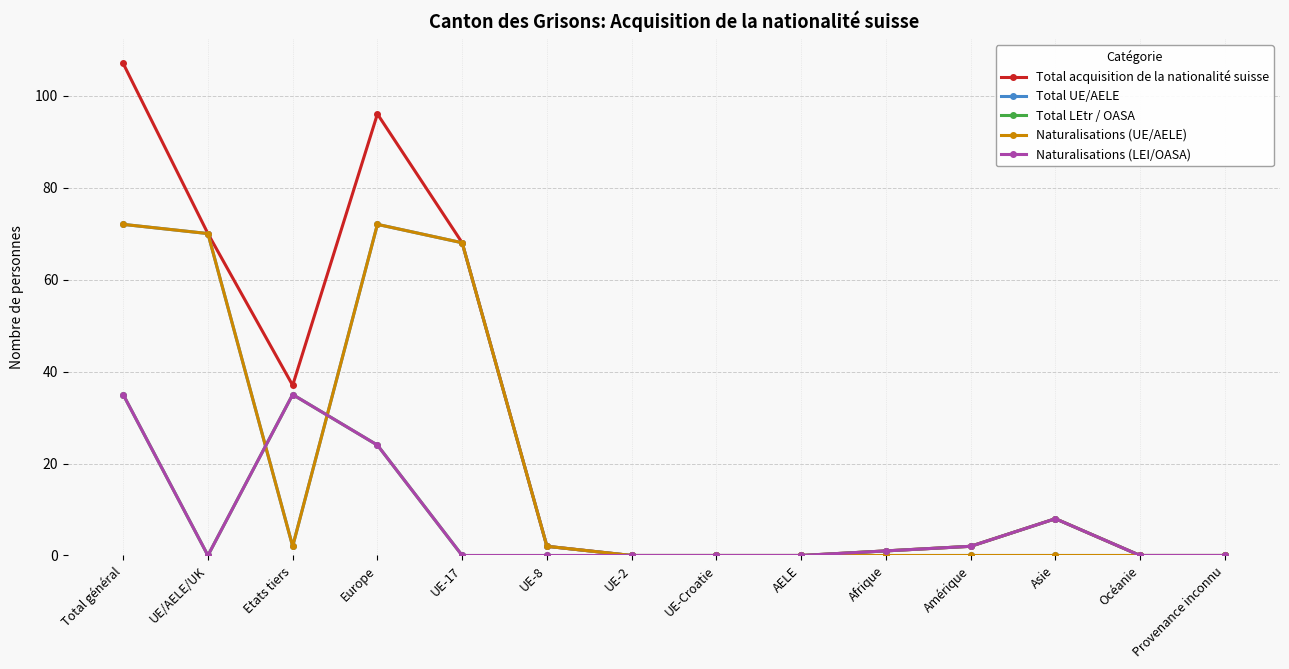

Is this an area chart (filled region under the line)?

No